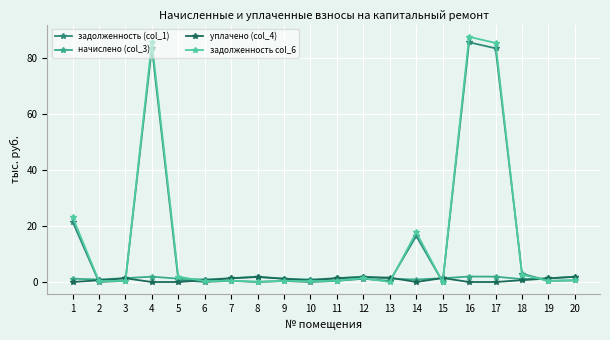

What is the difference between the second highest and second lowest values in the начислено (col_3) series?

1.0